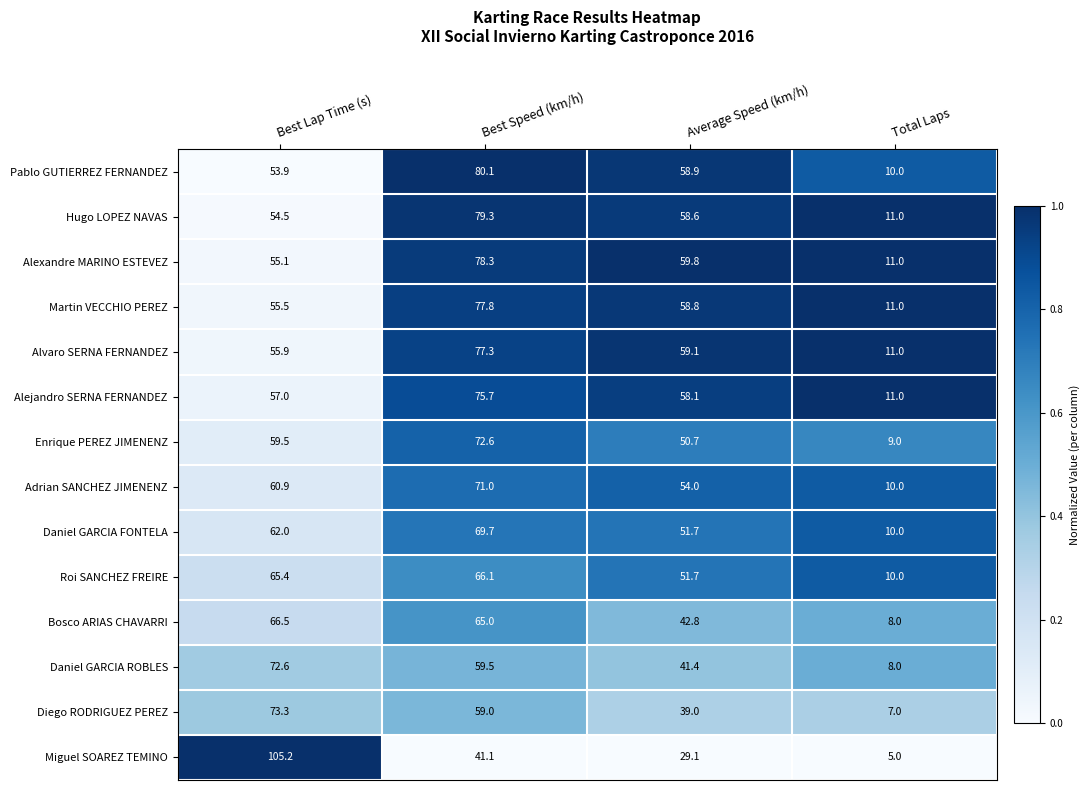

At which category does the chart reach its peak across all series?

Best Lap Time (s)